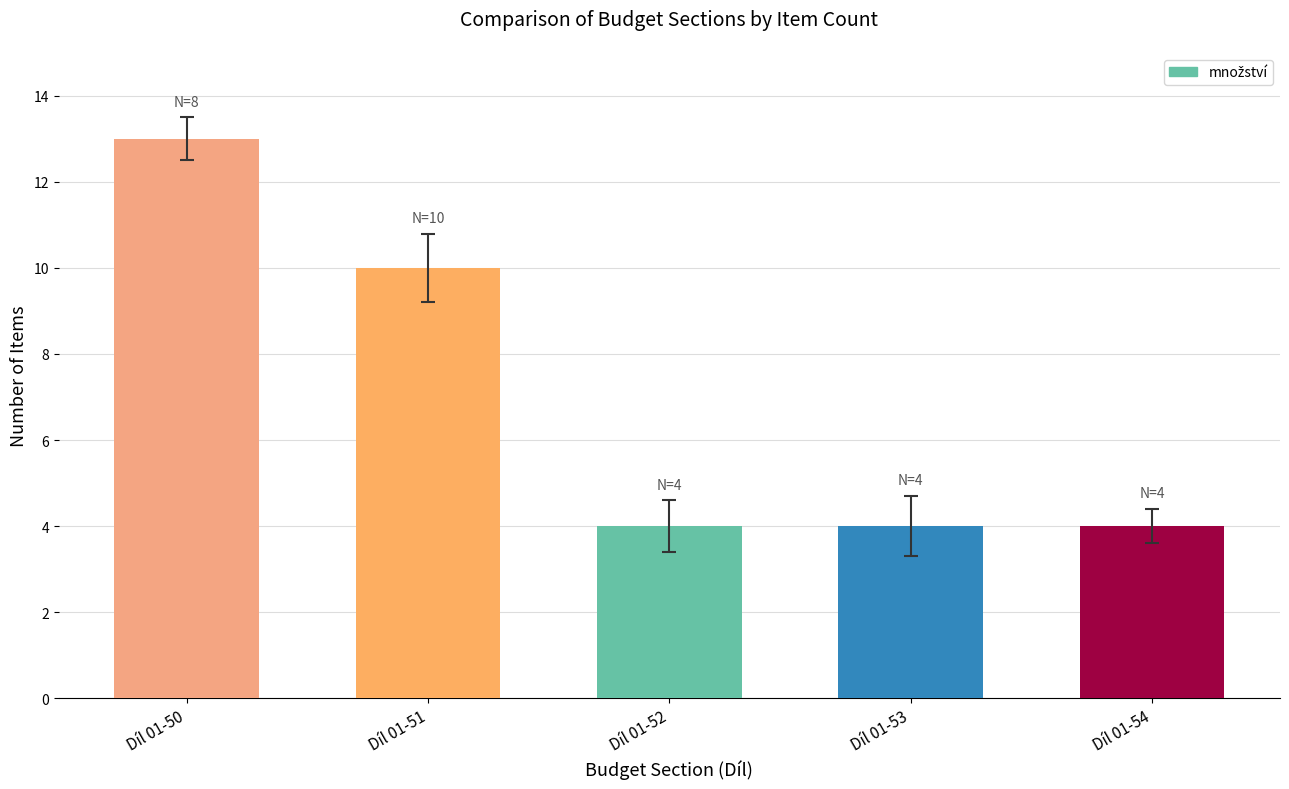

Count the number of categories in the chart.

5